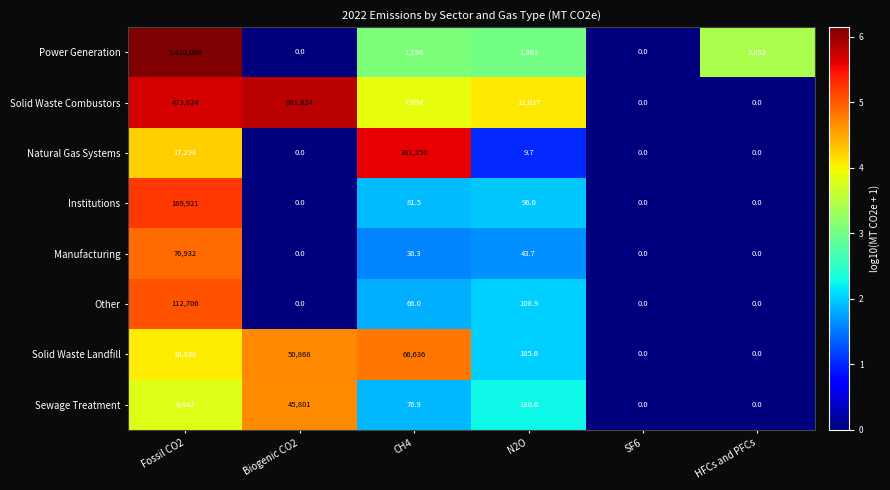

Which series has the largest total across all categories?

Power Generation